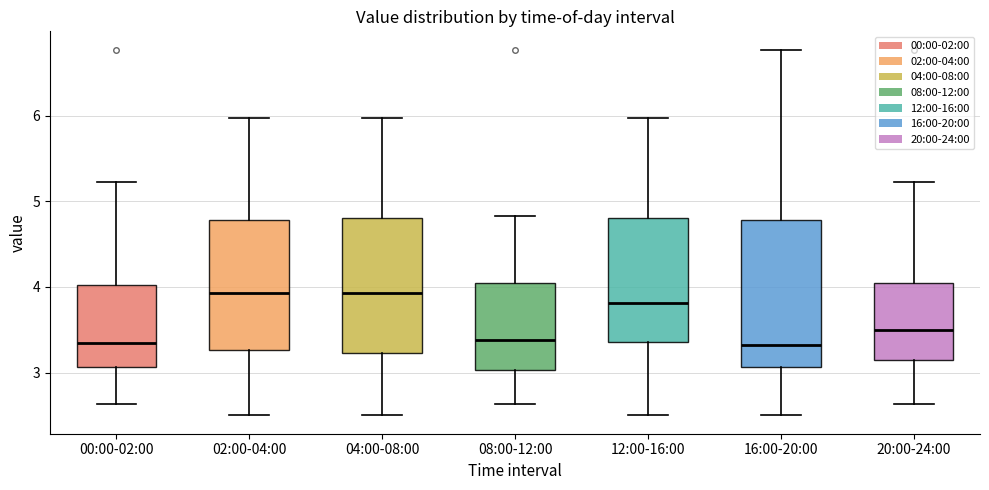

Reading left to right, transcribe this box plot: for each box, give where its median line is, the range the box spans, and where its two whiskers end, as read against the y-axis. The values are not printed on the chart, so give them approximately, as read against the axis.

00:00-02:00: median 3.4, box 3.1 to 4.0, whiskers 2.6 to 5.2
02:00-04:00: median 3.9, box 3.3 to 4.8, whiskers 2.5 to 6.0
04:00-08:00: median 3.9, box 3.2 to 4.8, whiskers 2.5 to 6.0
08:00-12:00: median 3.4, box 3.0 to 4.0, whiskers 2.6 to 4.8
12:00-16:00: median 3.8, box 3.4 to 4.8, whiskers 2.5 to 6.0
16:00-20:00: median 3.3, box 3.1 to 4.8, whiskers 2.5 to 6.8
20:00-24:00: median 3.5, box 3.1 to 4.0, whiskers 2.6 to 5.2